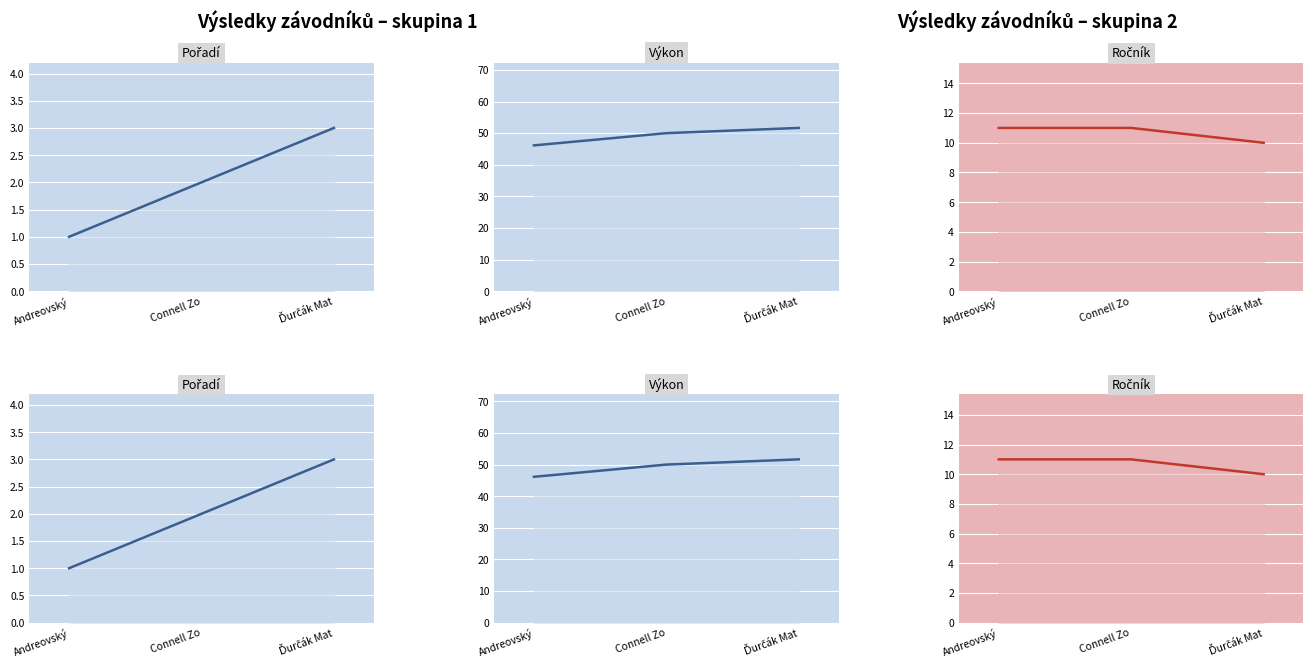

Count the number of data series in this chart.

3